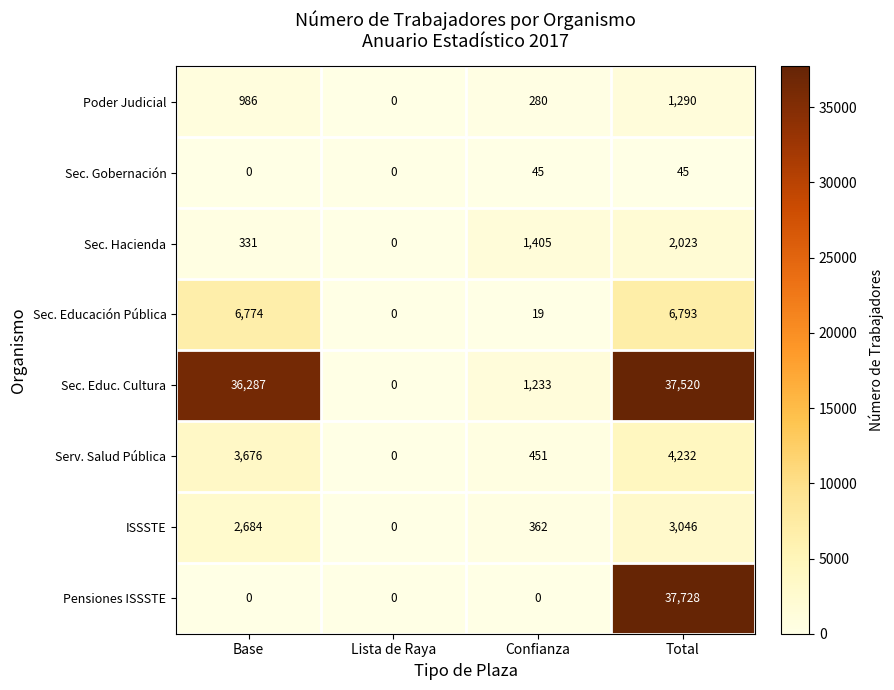

What is the sum of all Pensiones ISSSTE values?

37728